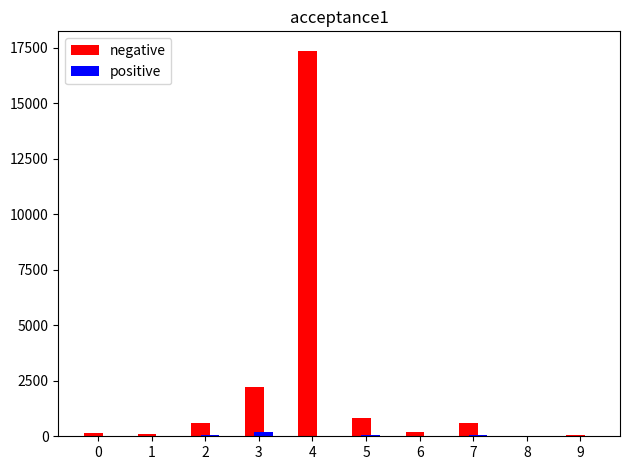

At which category is the sum across all series the highest?

4